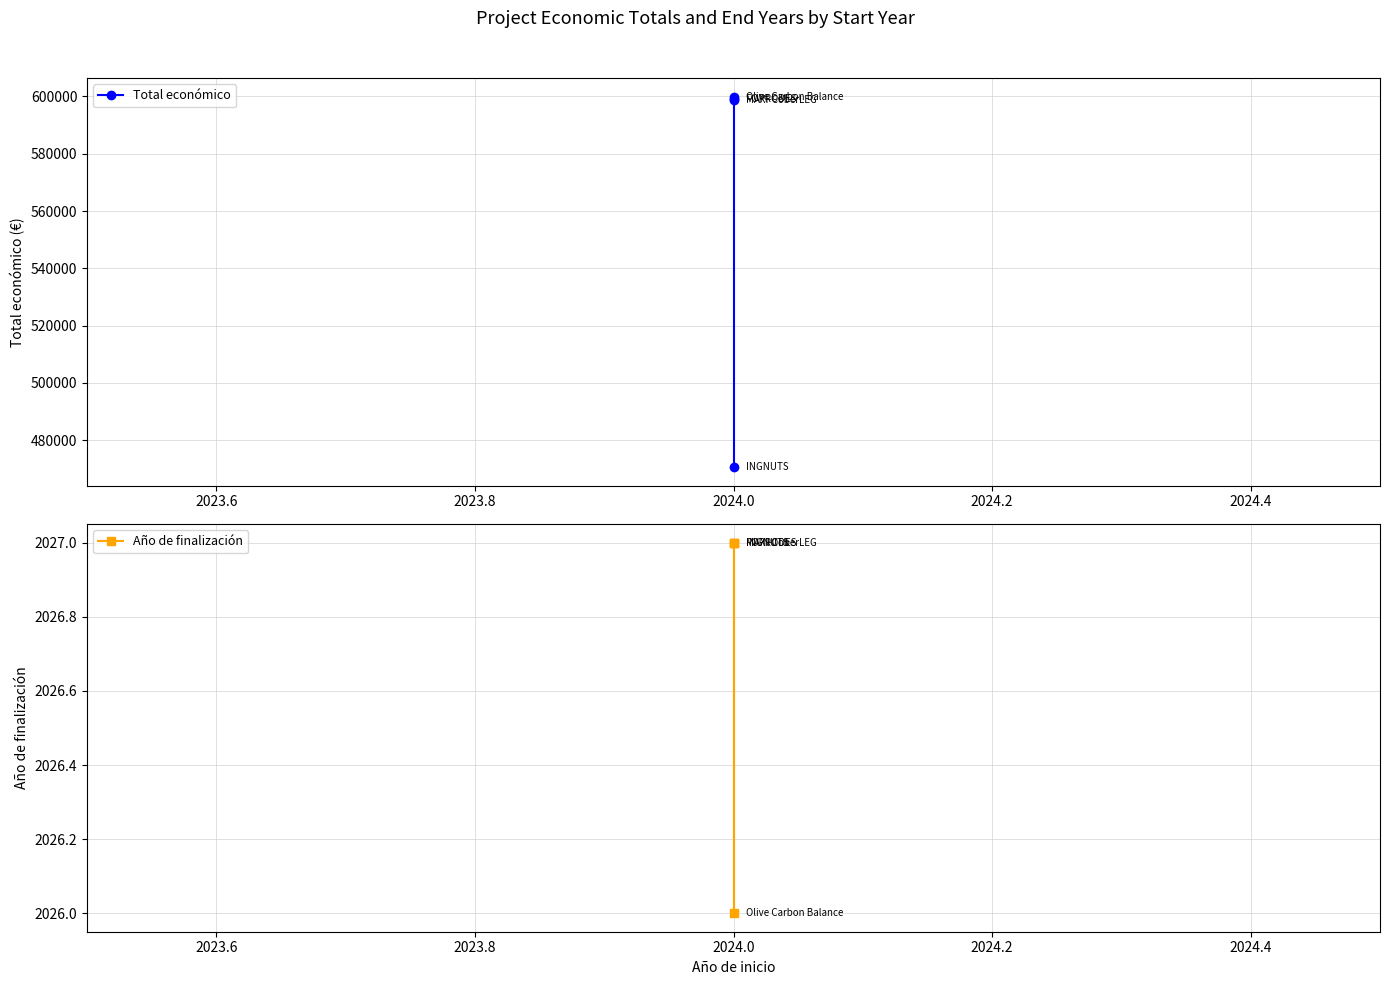

True or false: Total económico has more than 2 interior local peaks.

False